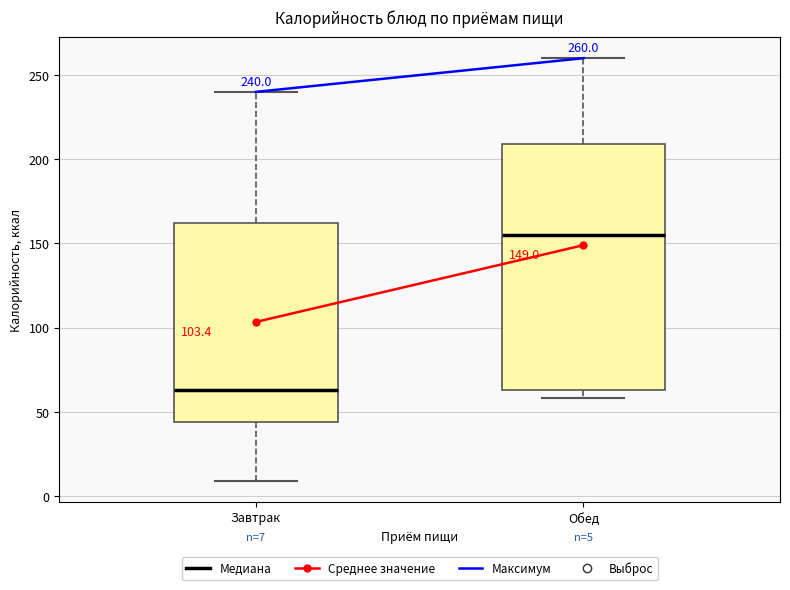

Which box is the tallest, from its lower edge to its upper edge?

Обед